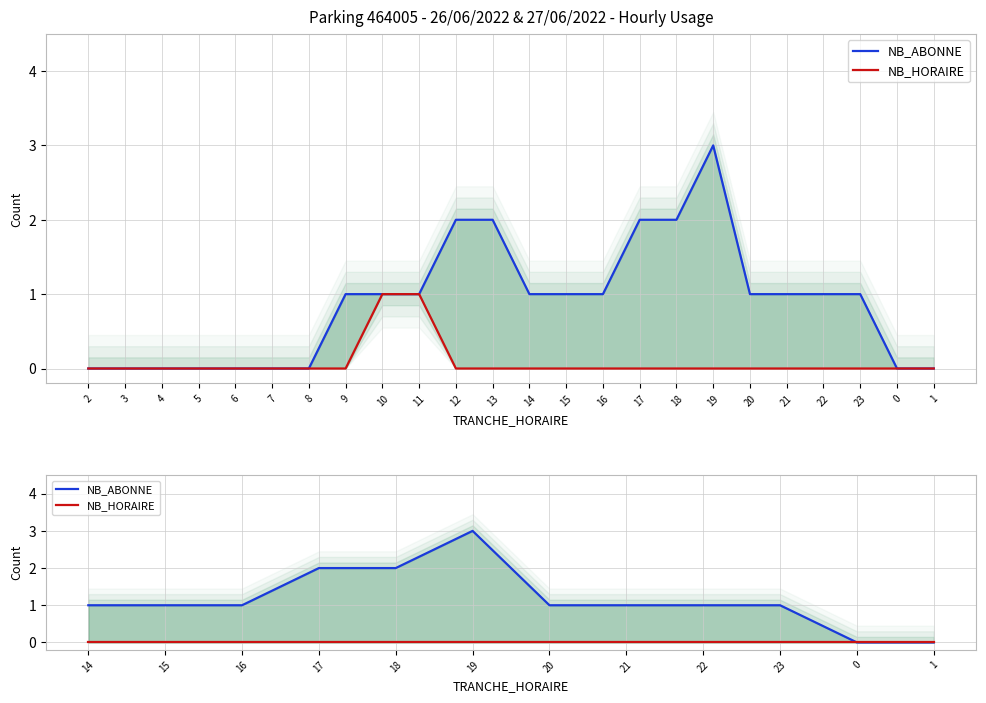

What are all the series names shown in the legend?

NB_ABONNE, NB_HORAIRE